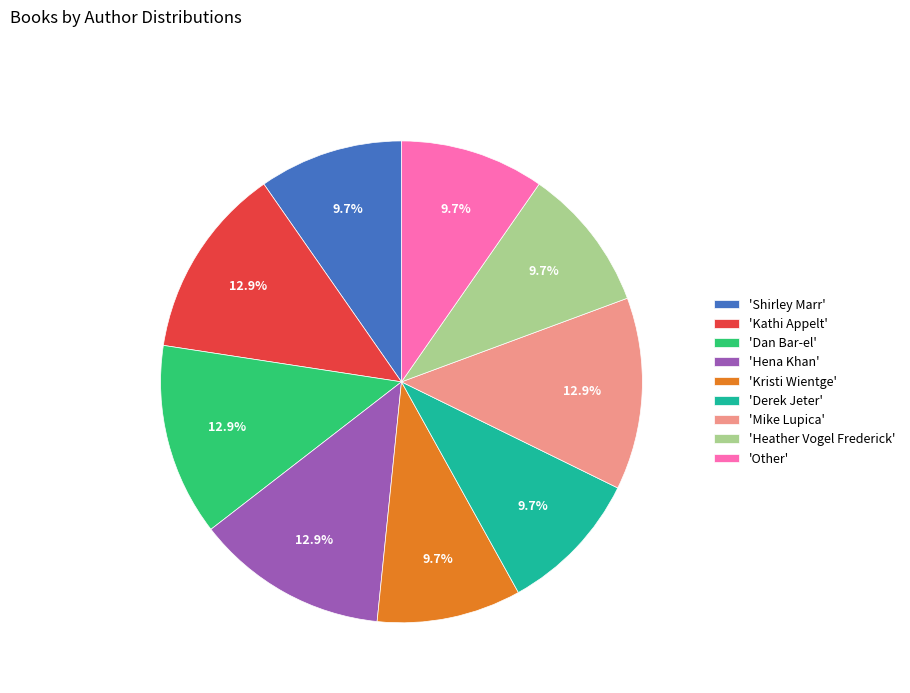

To the nearest percent, what is the average slice percentage?

11%